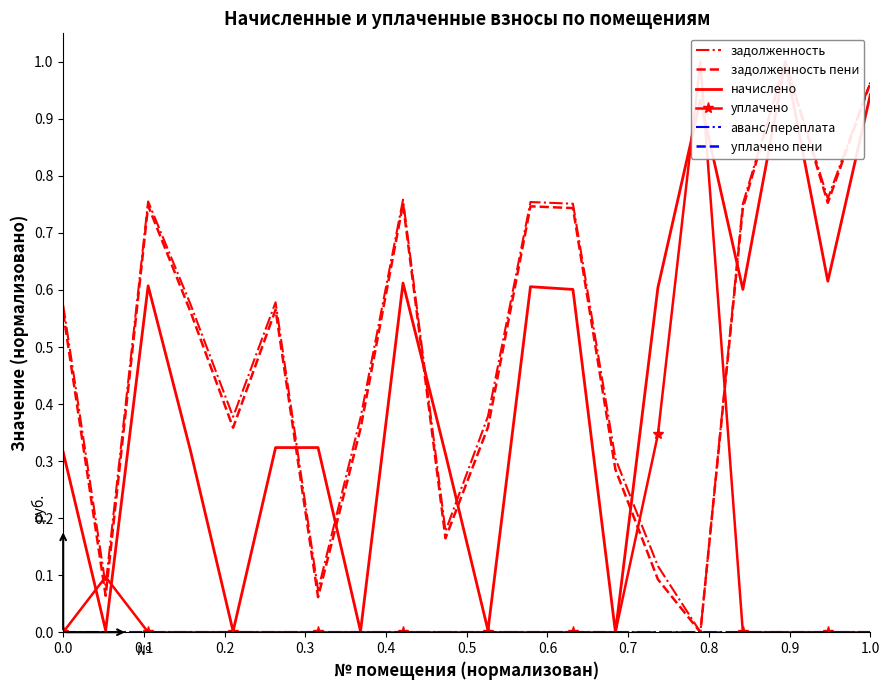

List the series in order of their peak value, highest first.

задолженность, задолженность пени, начислено, уплачено, аванс/переплата, уплачено пени